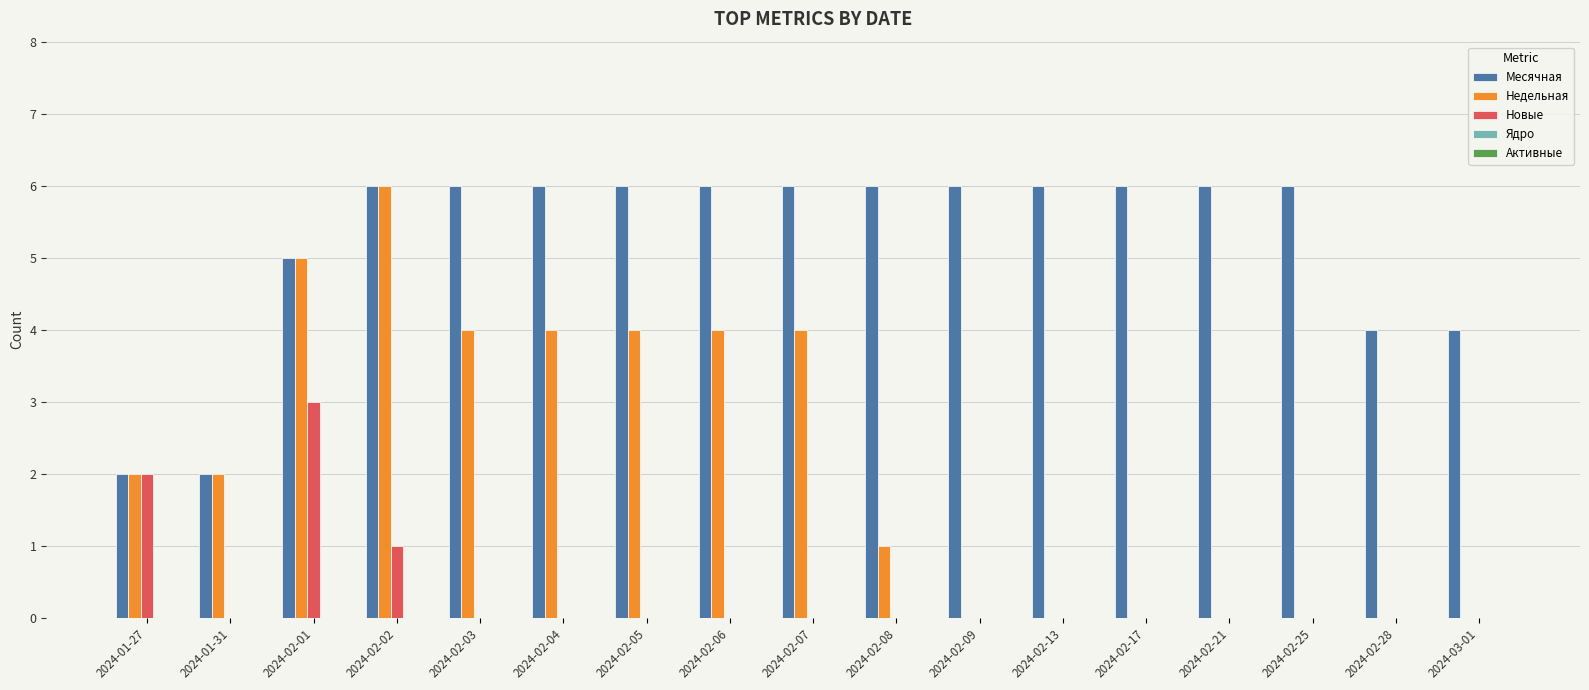

Which series has the widest spread of values?

Недельная